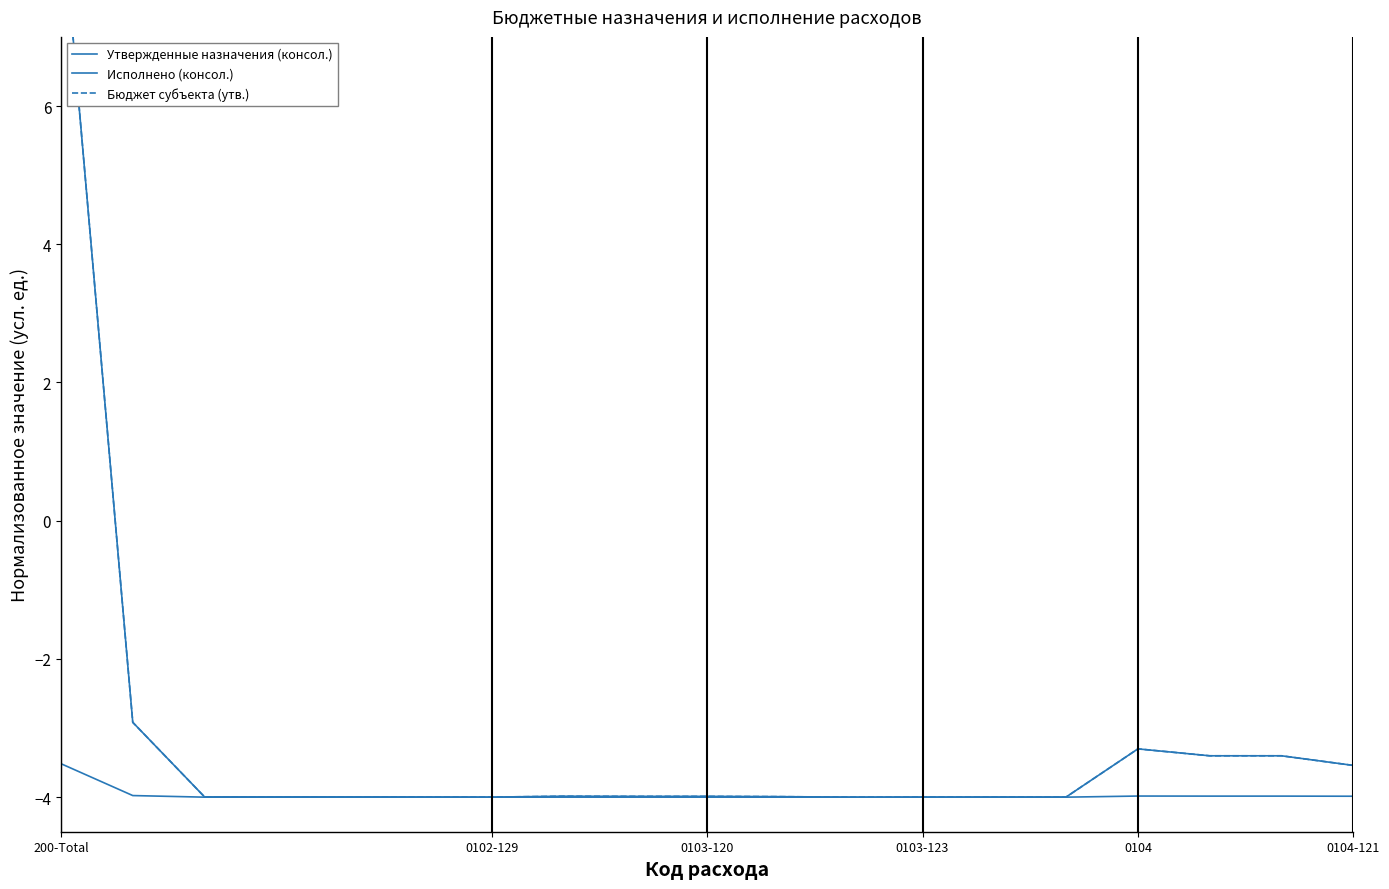

What is the highest value of the Утвержденные назначения (консол.) series?

9.0